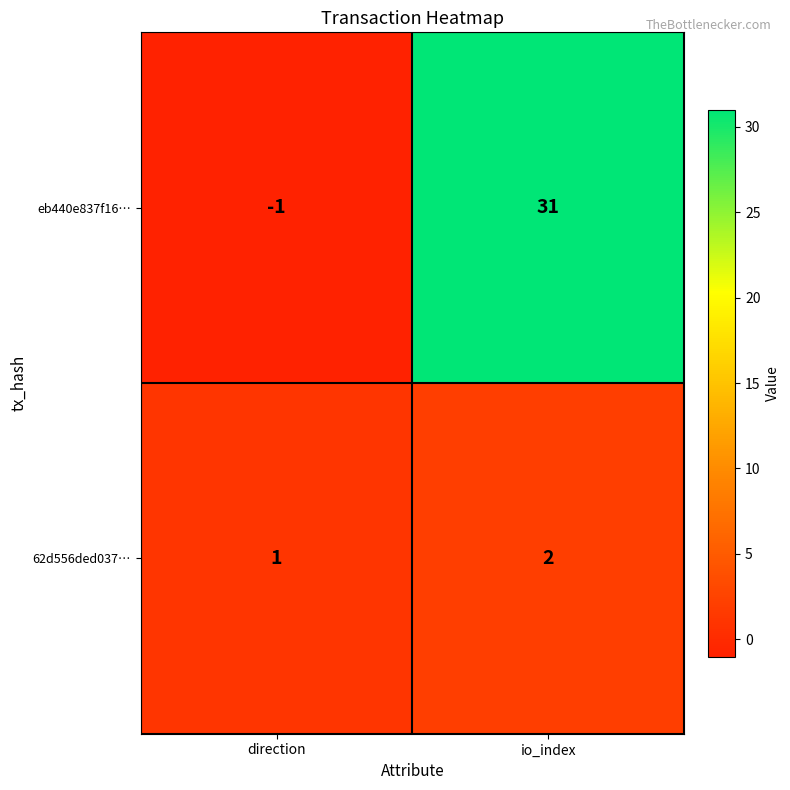

What is the difference between the eb440e837f16… values at direction and io_index?

32